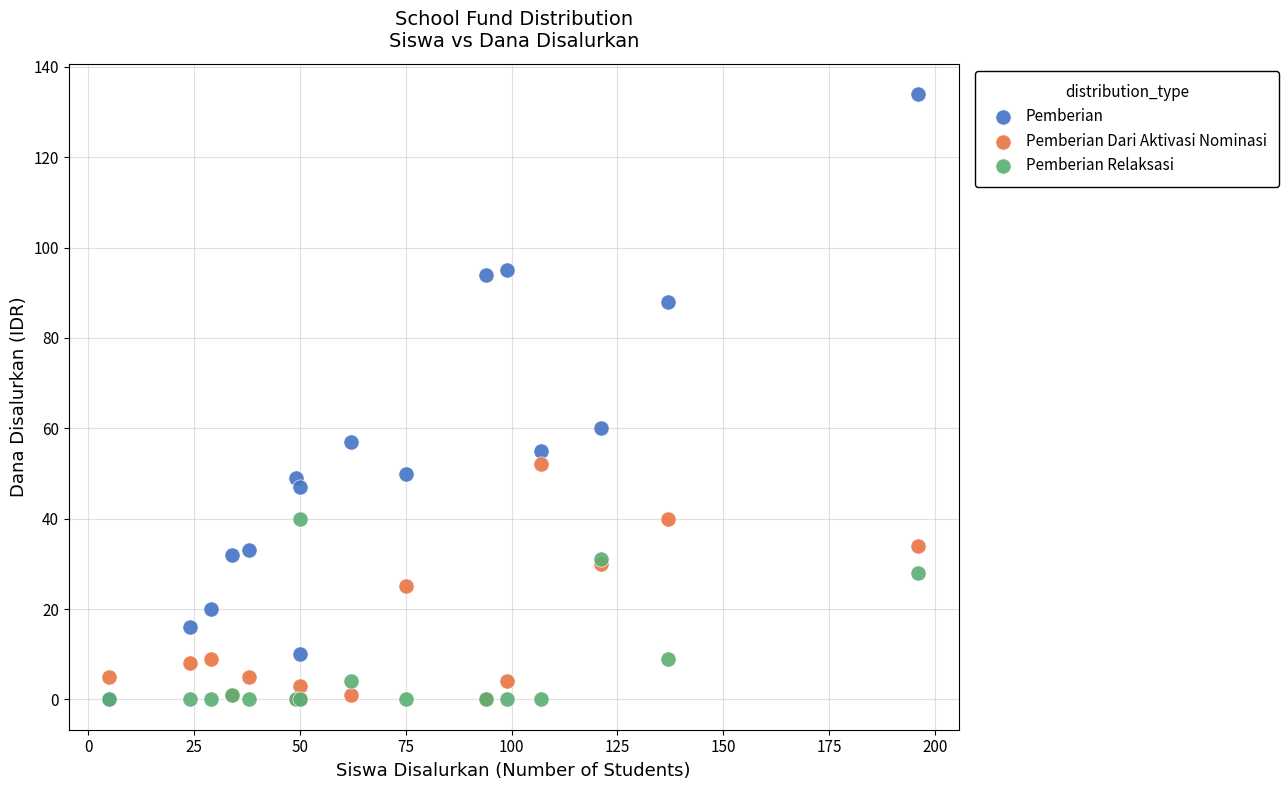

Across all series, what Y value is closest to 67?

60